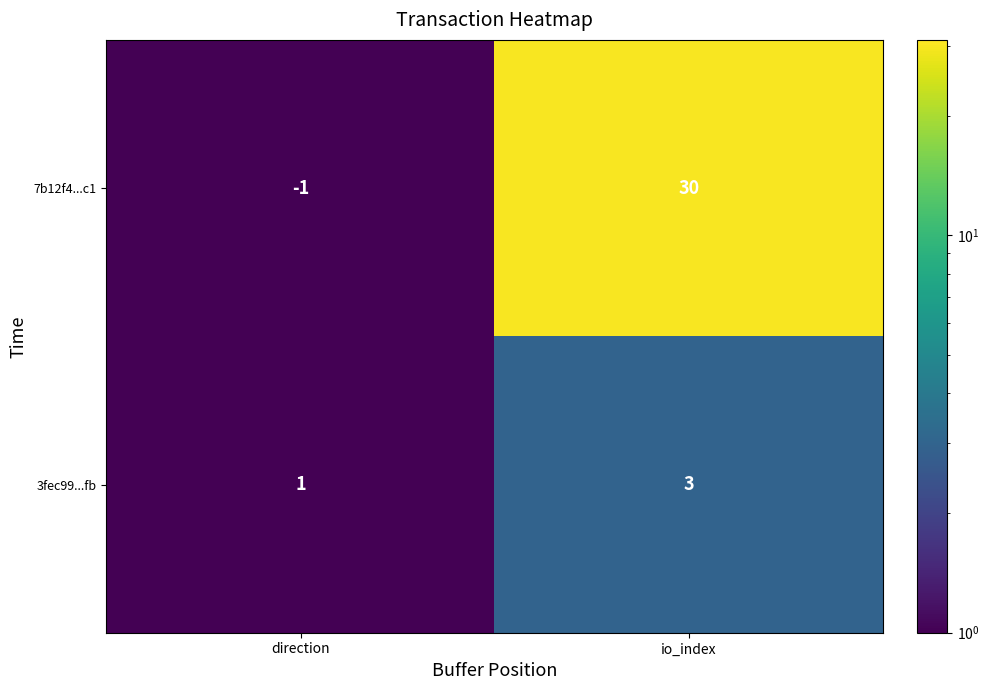

At how many categories does at least one series exceed 5?

1